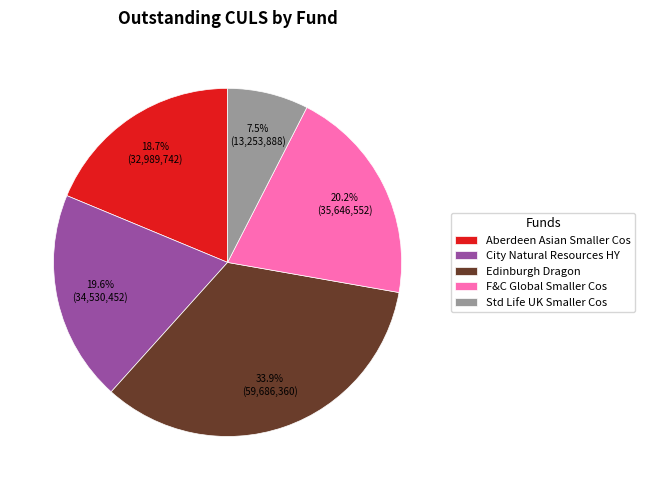

What portion of the pie excludes Edinburgh Dragon?

66.1%